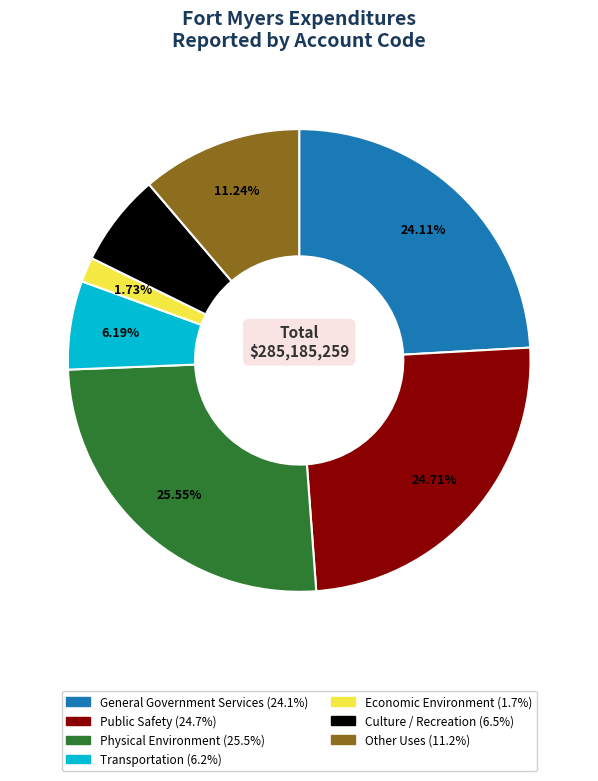

To the nearest percent, what portion does Economic Environment represent?

2%